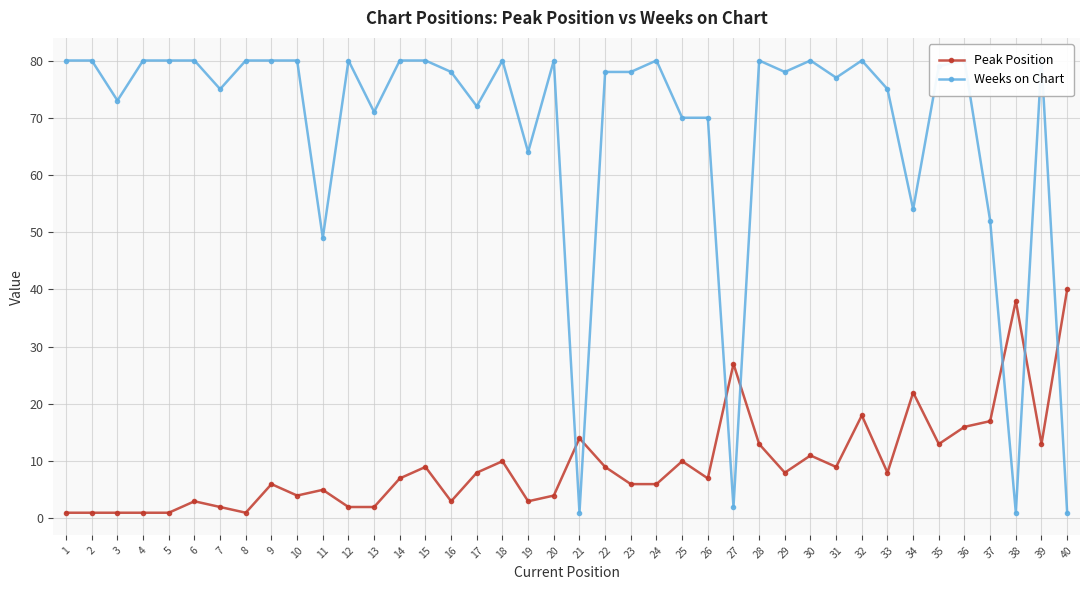

Is this an area chart (filled region under the line)?

No